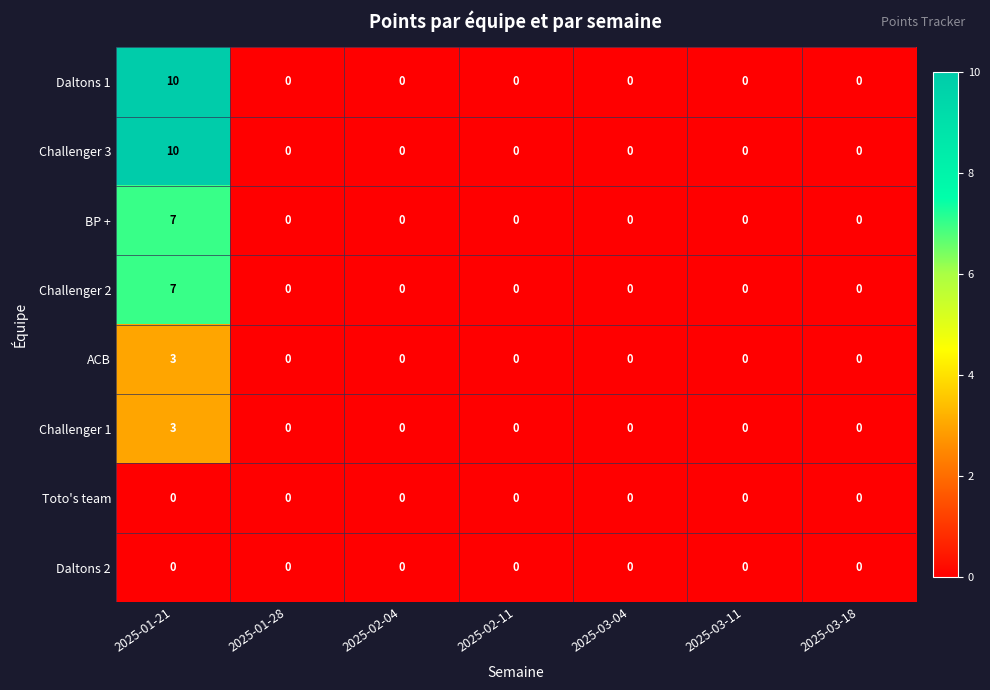

What is the sum of all BP + values?

7